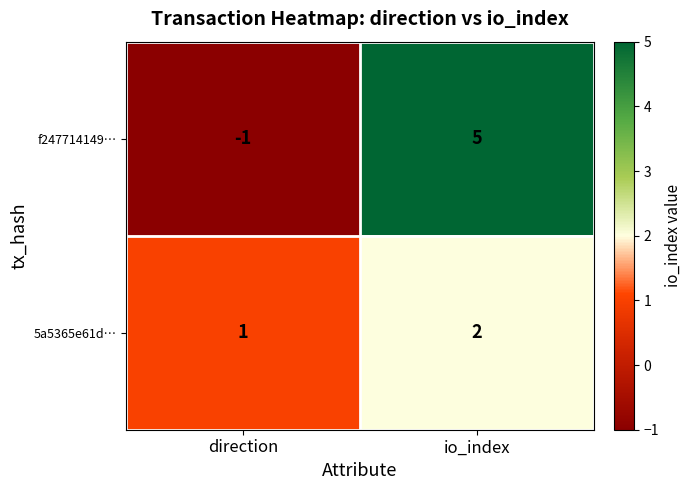

What is the maximum value shown in the chart?

5